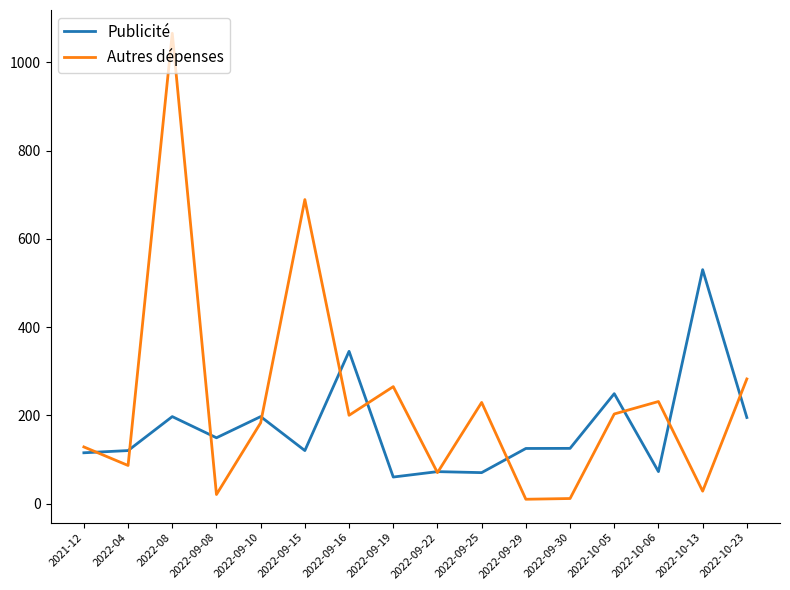

True or false: Autres dépenses has a value of 76.2 at 2022-09-25.

False